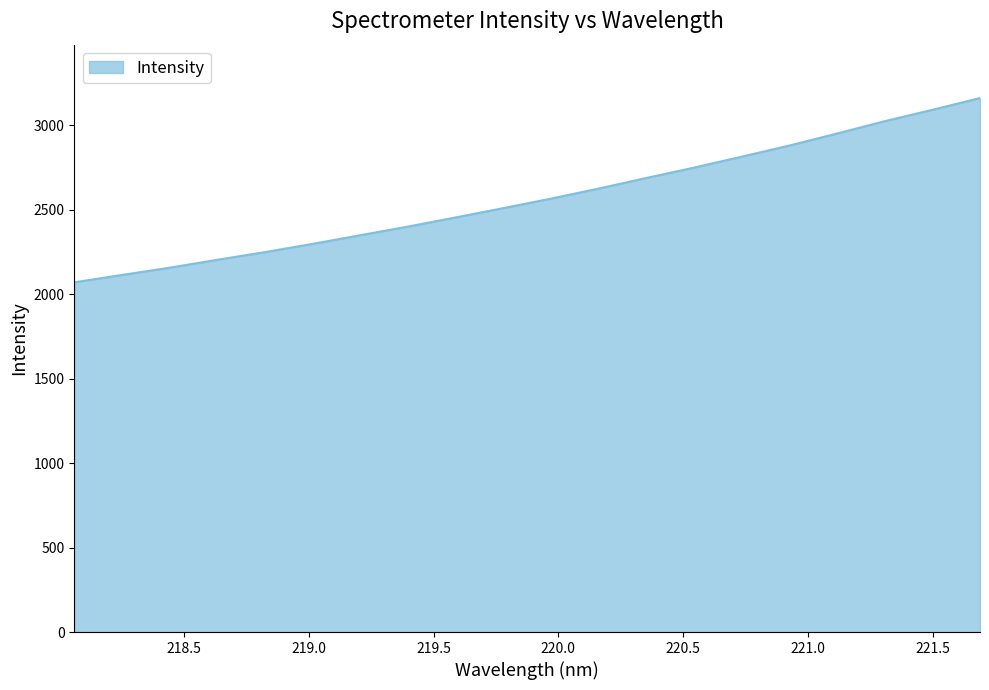

What is the maximum value shown in the chart?

3160.8